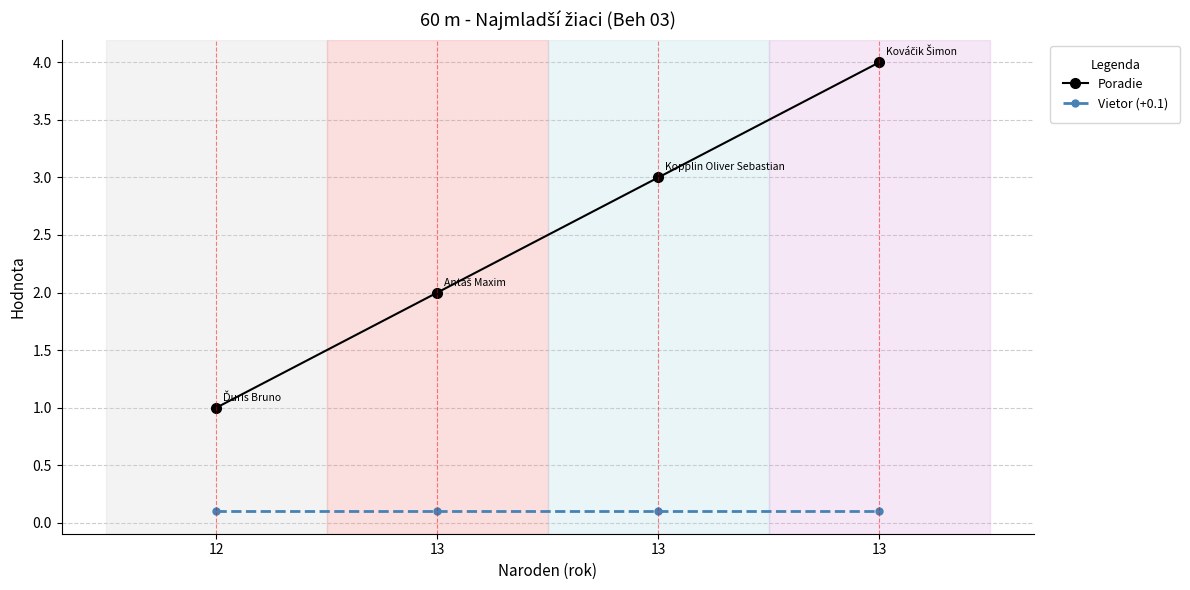

How many categories are shown in the chart?

4